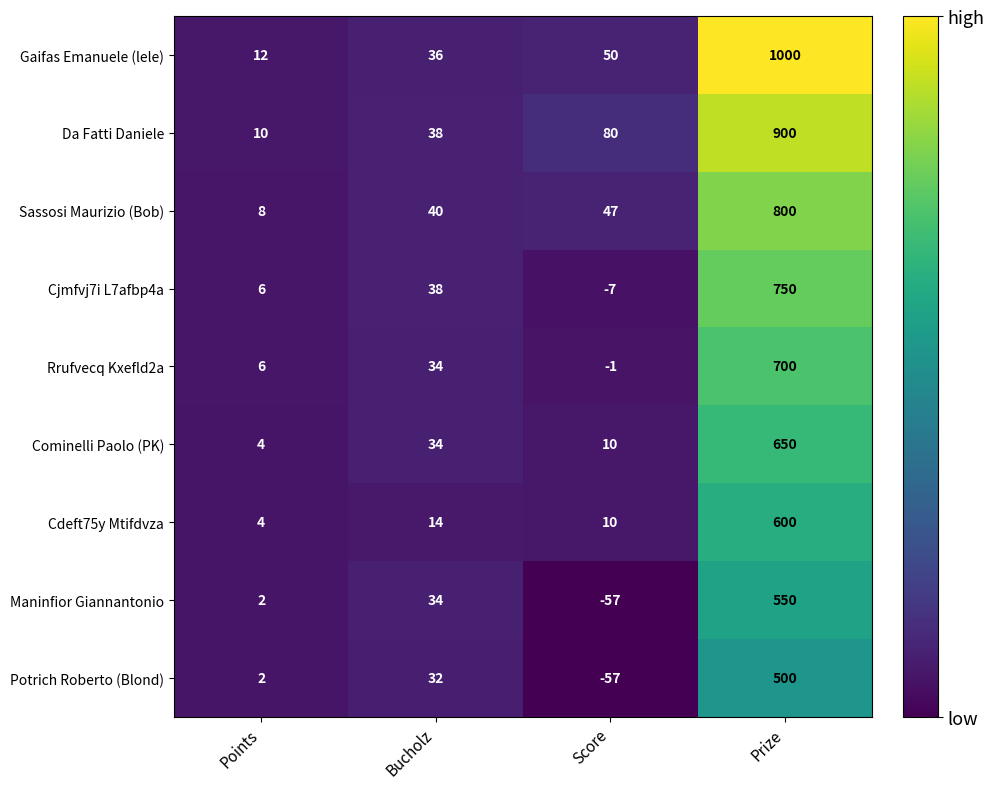

Where is Cjmfvj7i L7afbp4a nearest to the value 371?

Bucholz